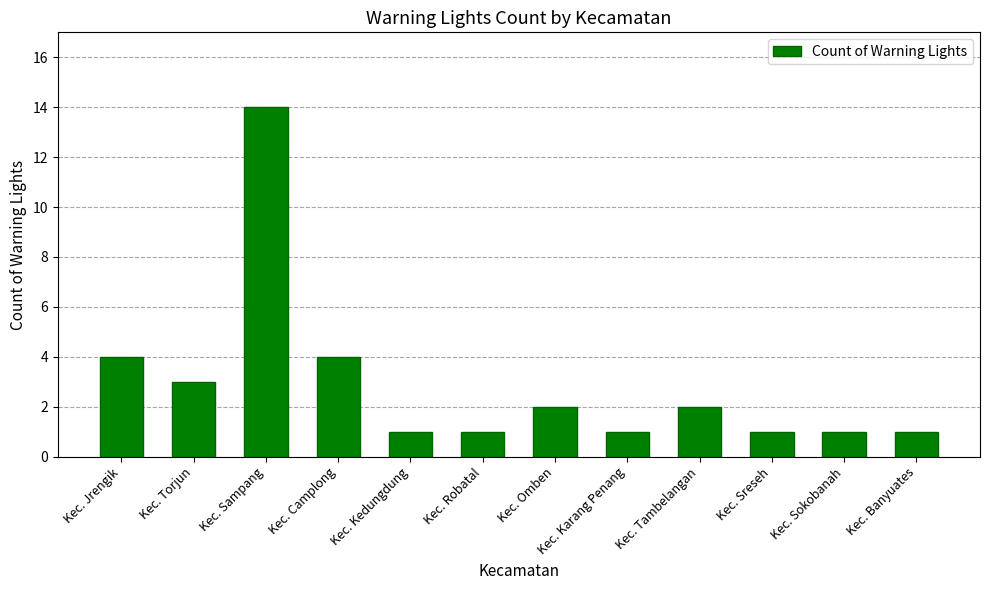

What is the sum of all values?

35